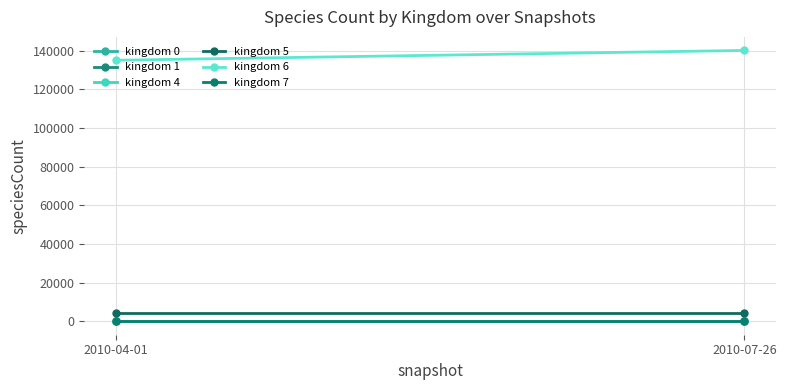

What is the value of the kingdom 1 point at the 1st from the left?

3